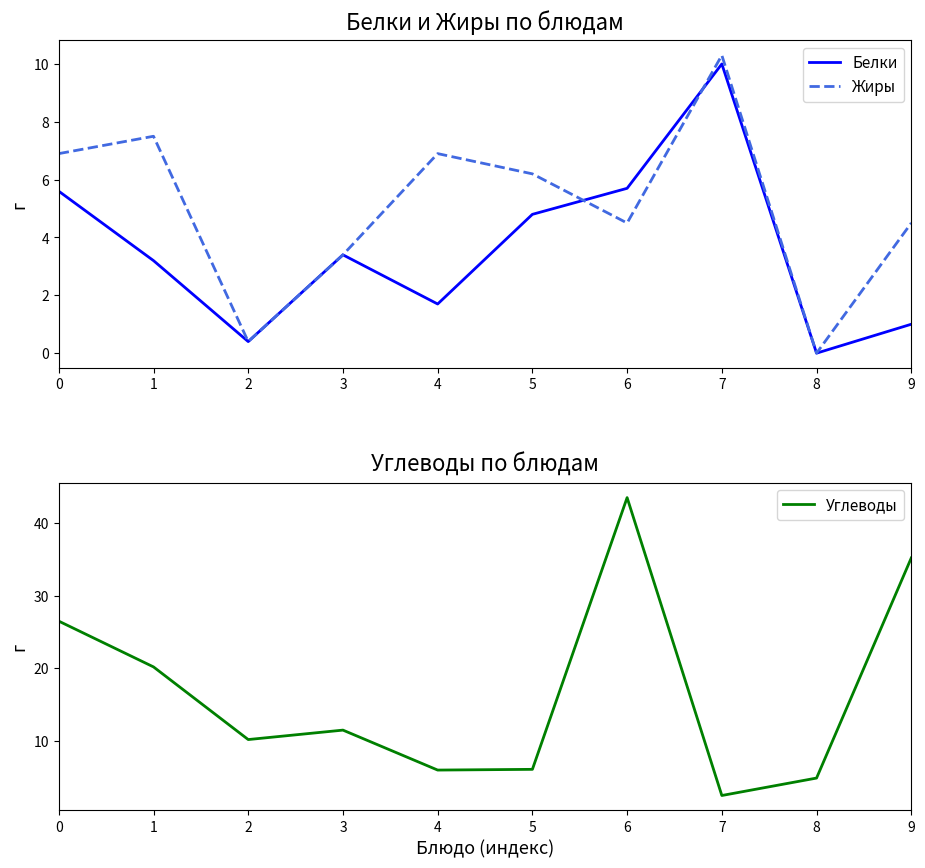

The Жиры series shows 10.3 at 7. True or false?

True